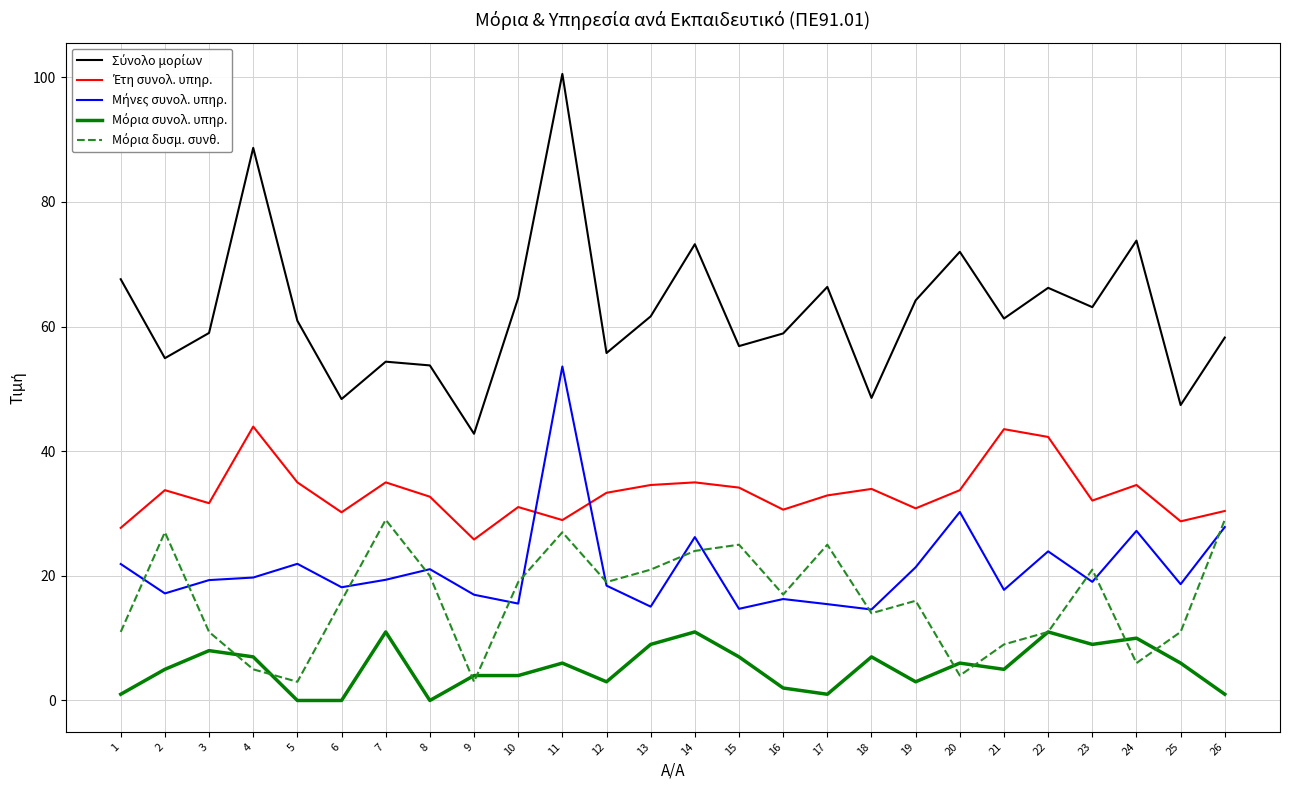

At which category is the sum across all series the highest?

11